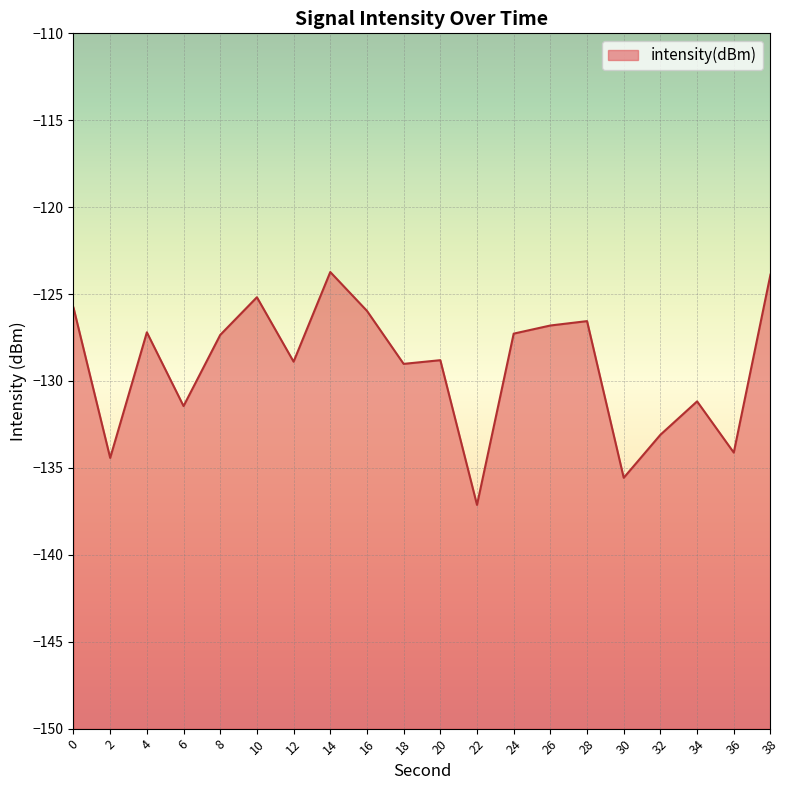

True or false: the data has more than 2 interior local peaks.

True